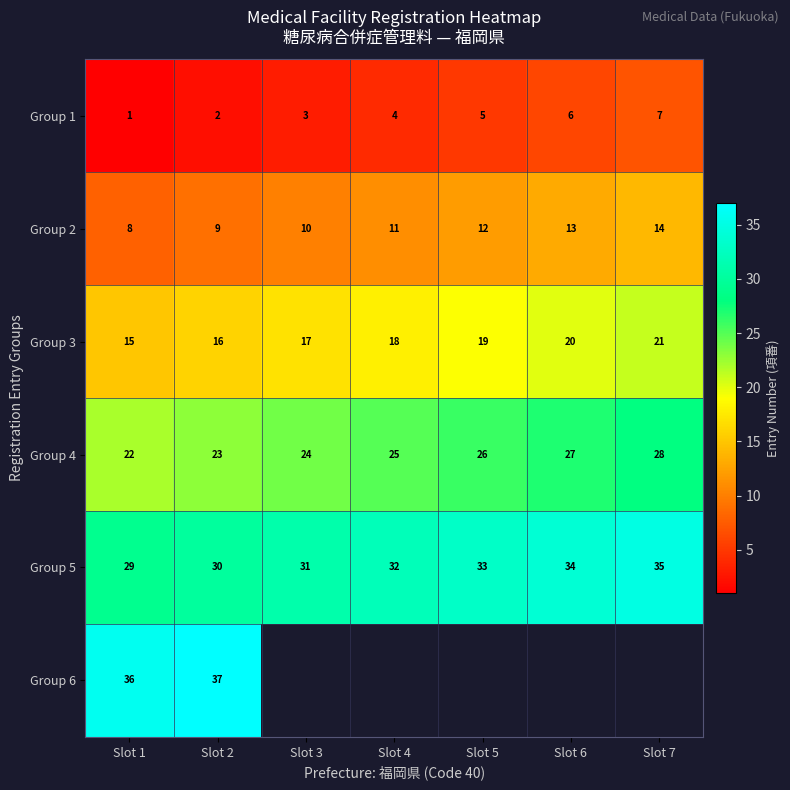

At which label is Group 2 closest to 11?

Slot 4